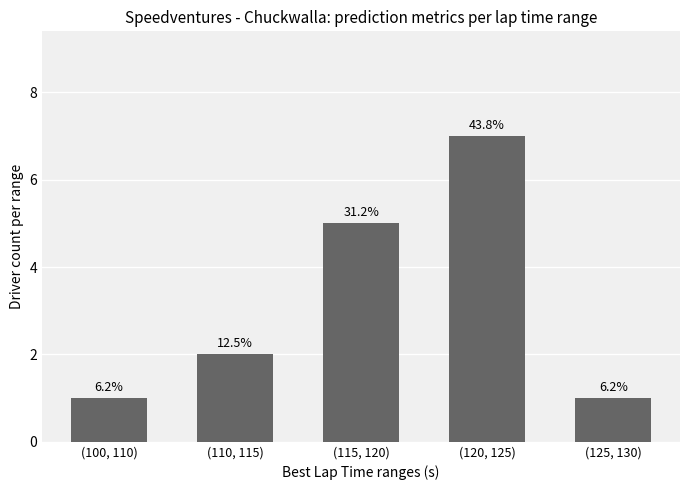

Are the bars horizontal?

No